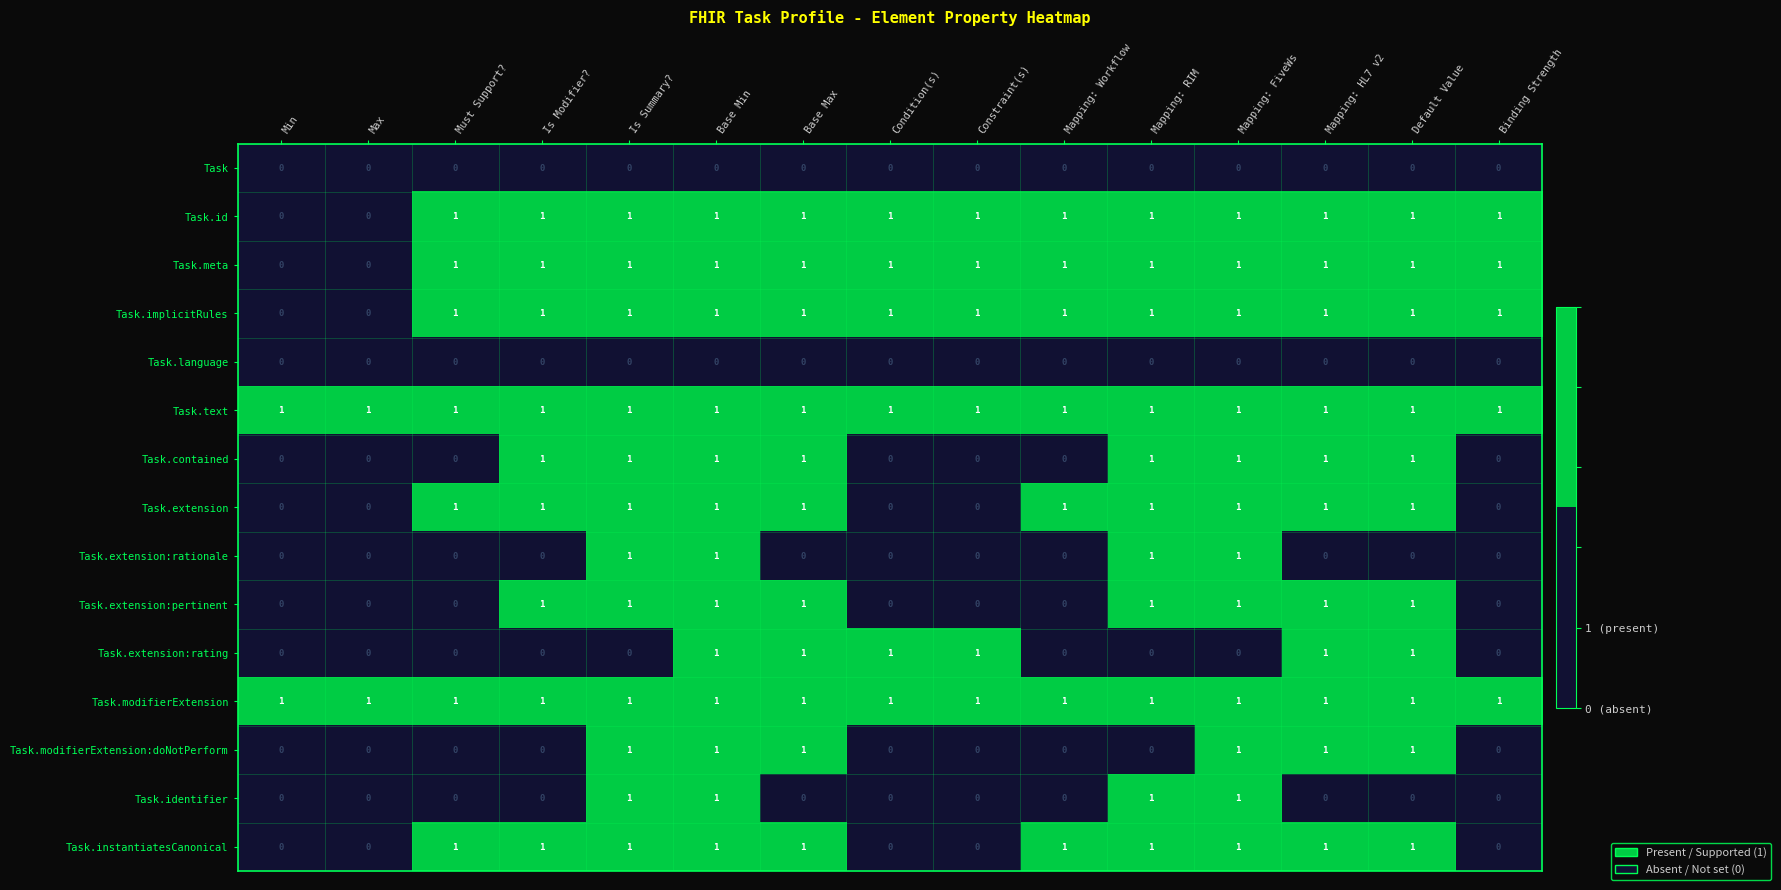

What is the spread (max minus min) of values at Must Support??

1